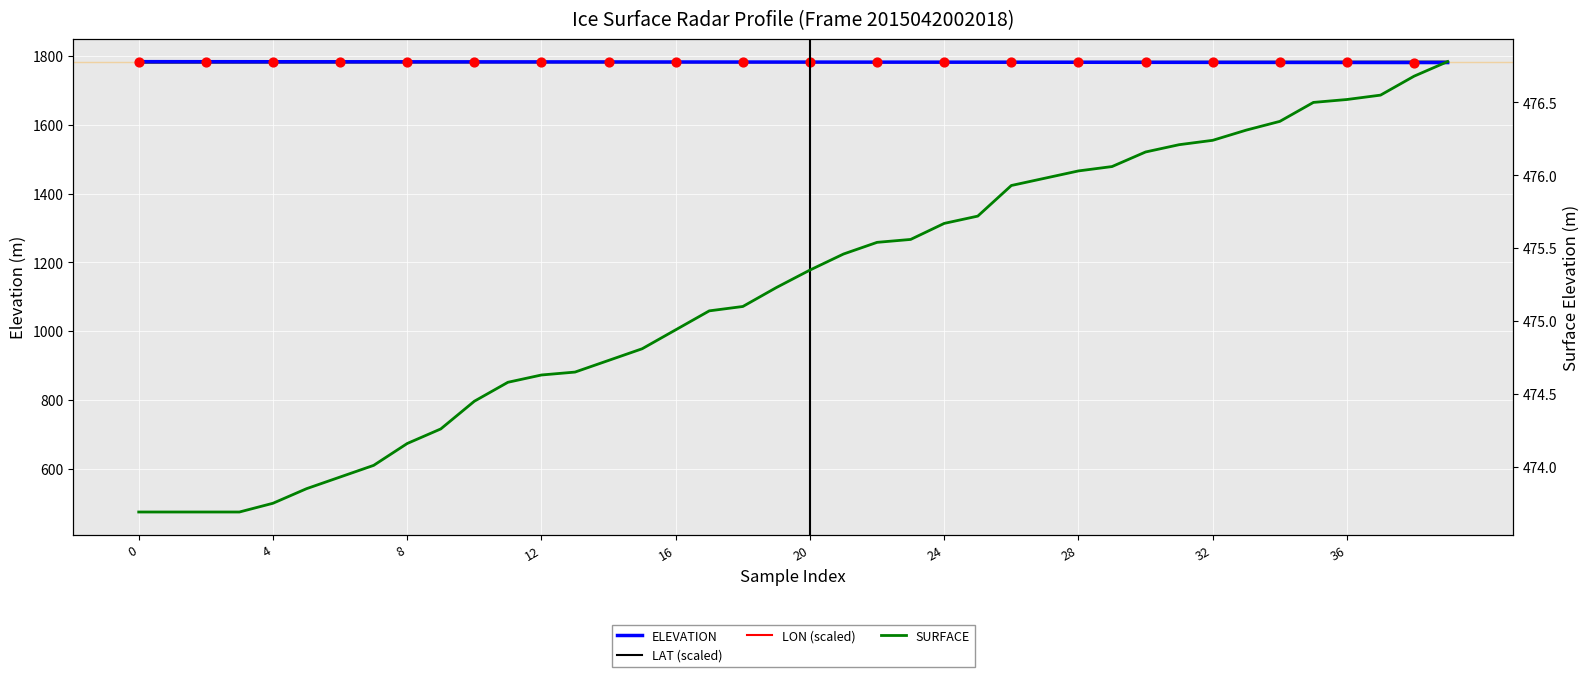

Is the value of SURFACE at 24 greater than the value of LAT (scaled) at 19?

No